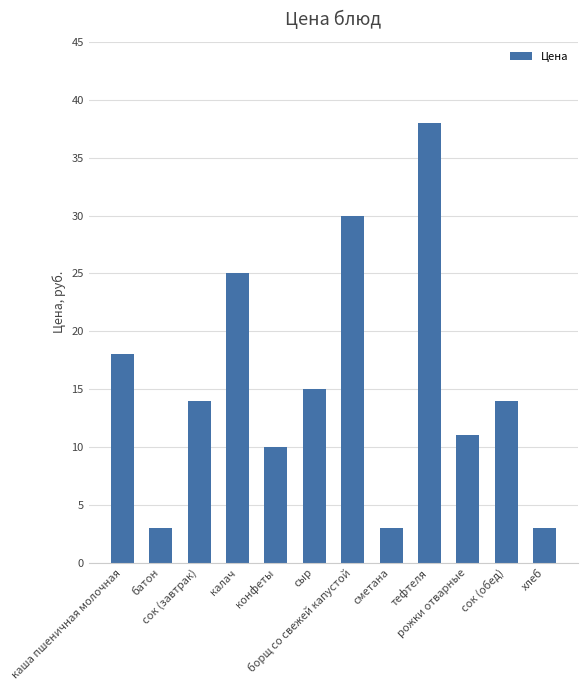

What is the difference between the values at конфеты and сметана?

7